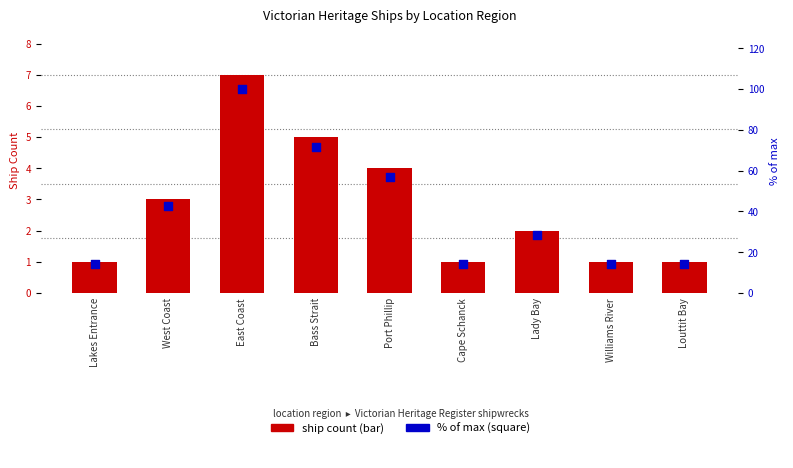

Which series has the largest Y range (max minus min)?

% of max